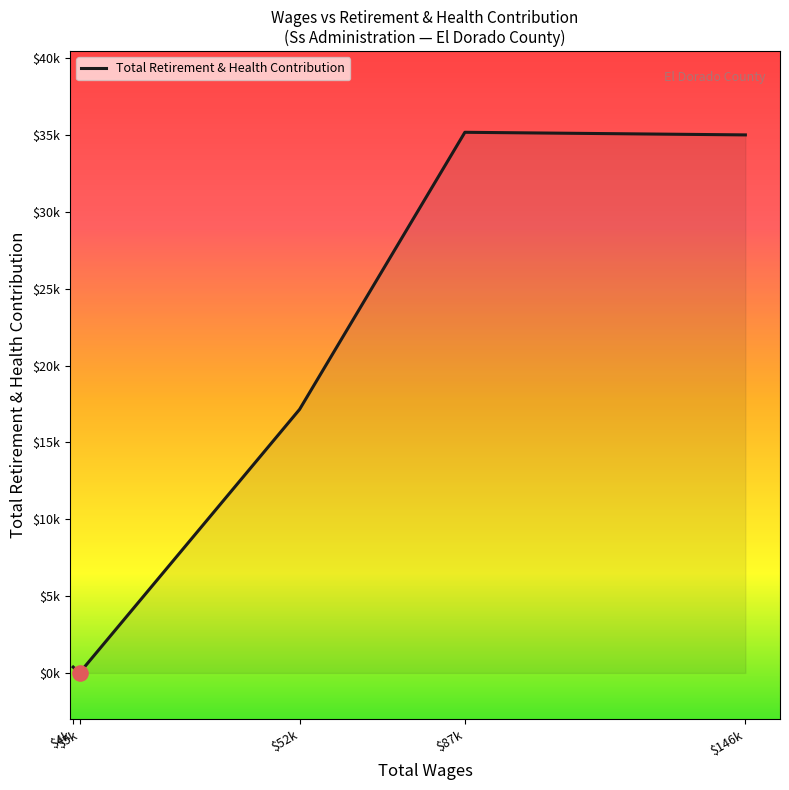

Which has a higher value, $5k or $146k?

$146k